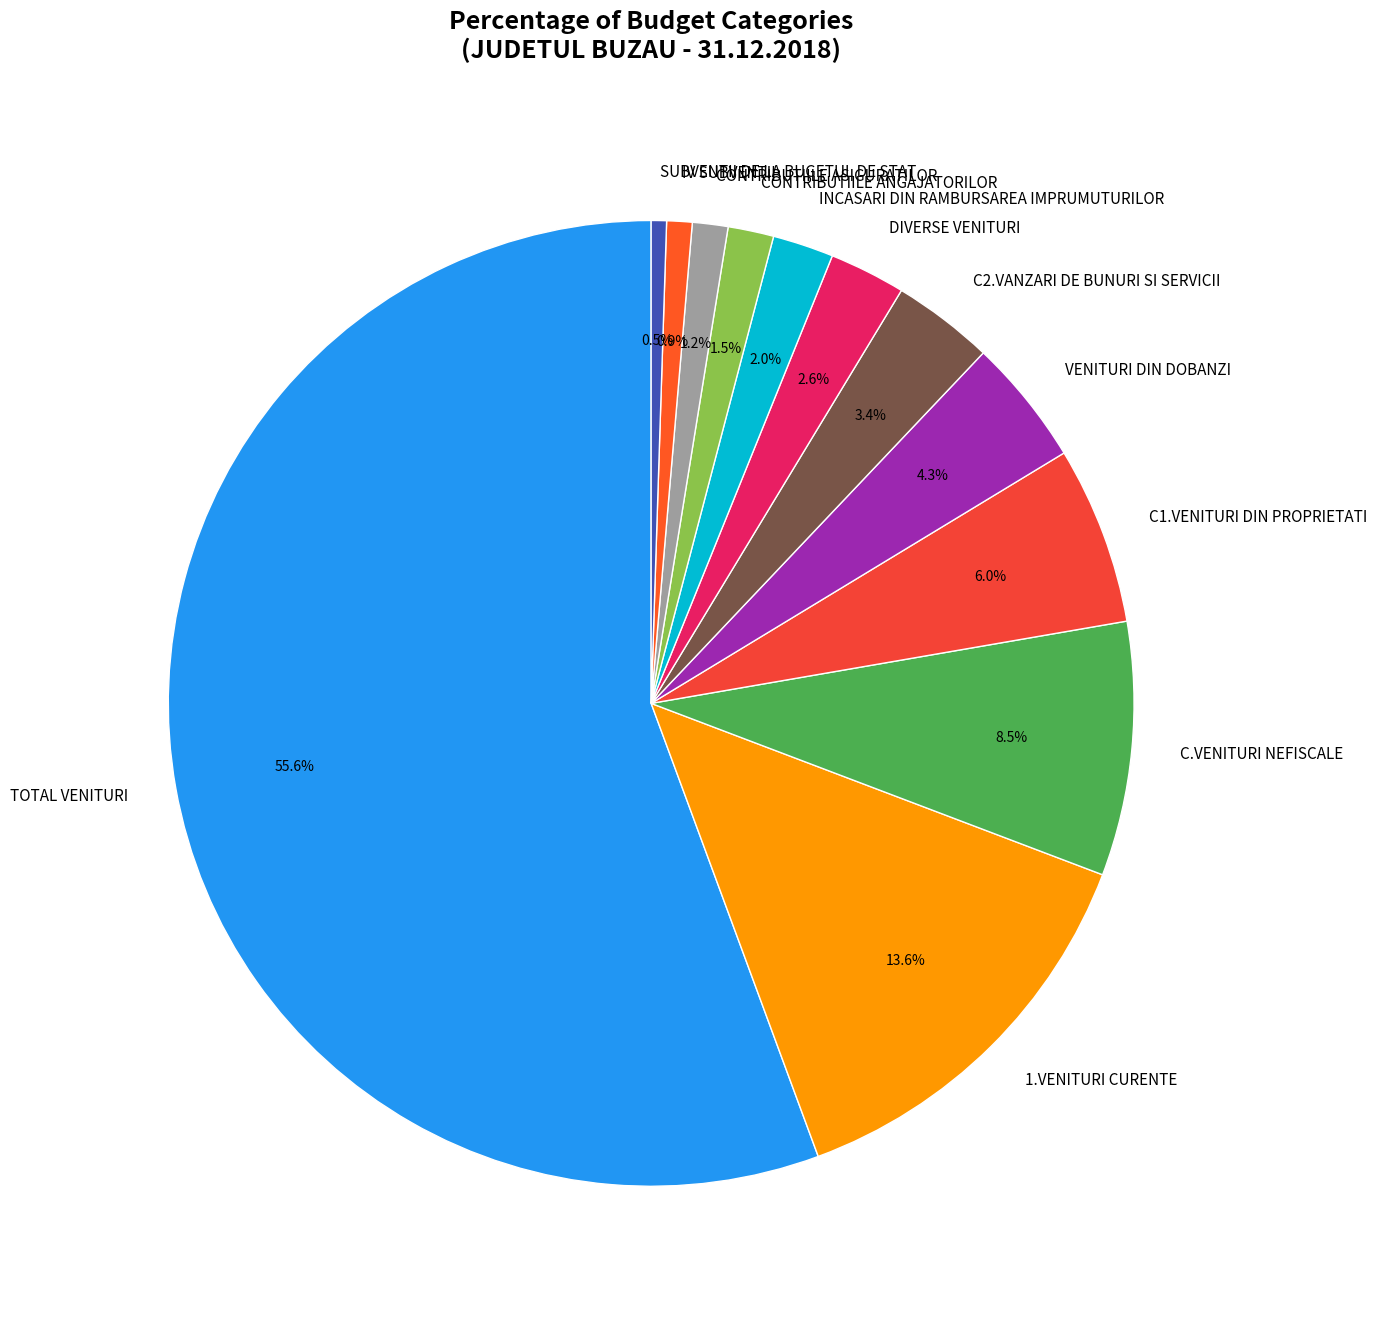

How many segments does this pie chart have?

12